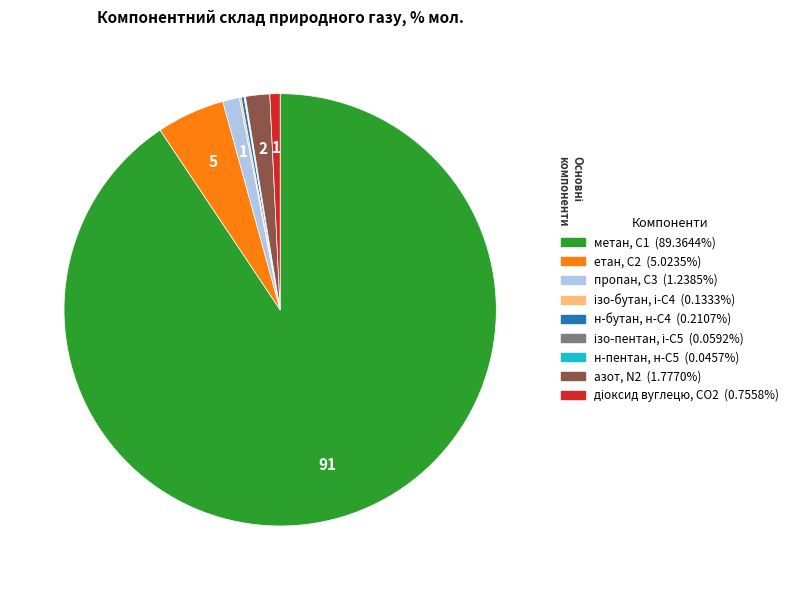

Which slice is the largest?

метан, С1